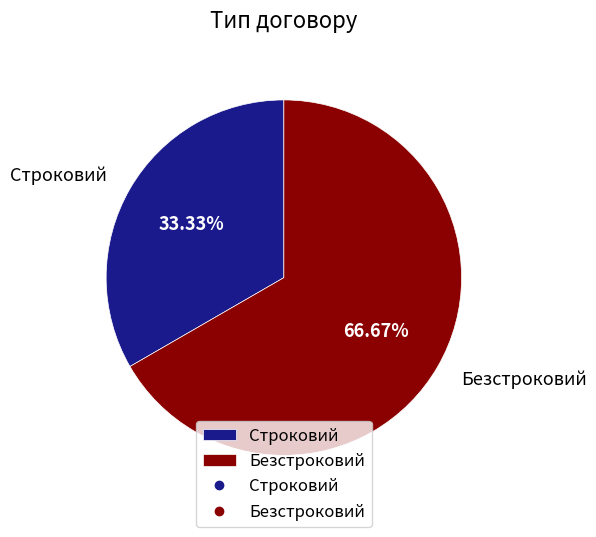

Is it true that Строковий is 43% of the pie?

False